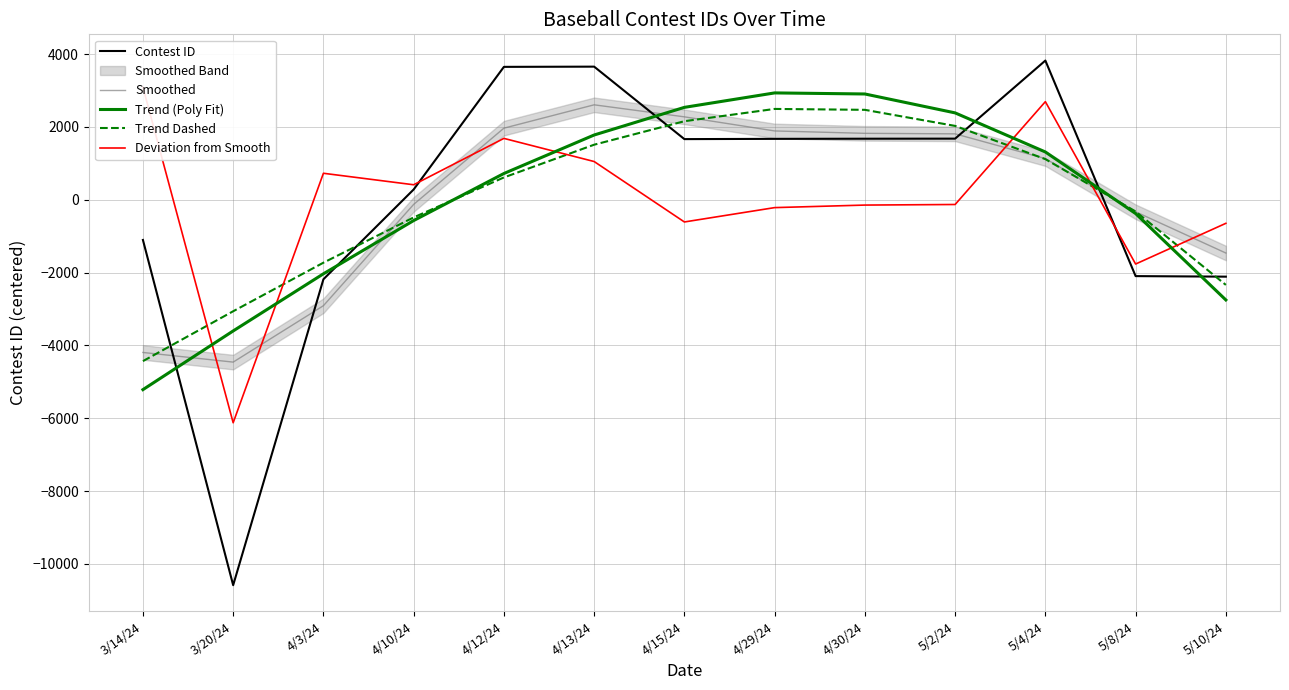

How many values in Trend (Poly Fit) are above zero?

7